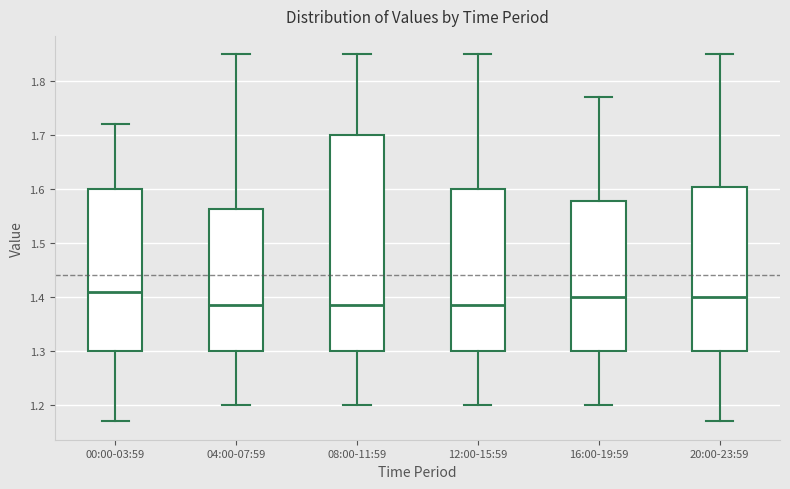

Where is the lower edge of the box for 12:00-15:59 on the y-axis? The values are not printed on the chart, so give them approximately, as read against the axis.

1.30